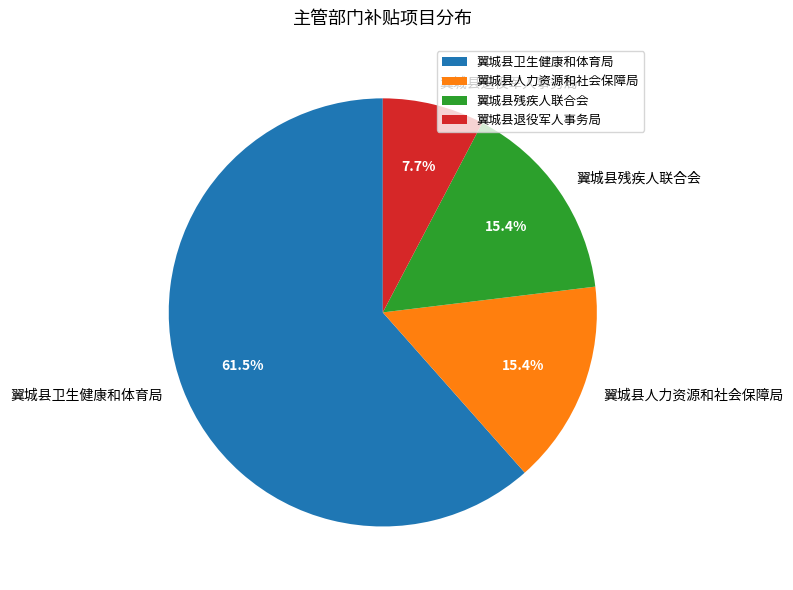

Do 翼城县人力资源和社会保障局 and 翼城县退役军人事务局 together represent more than half of the pie?

No